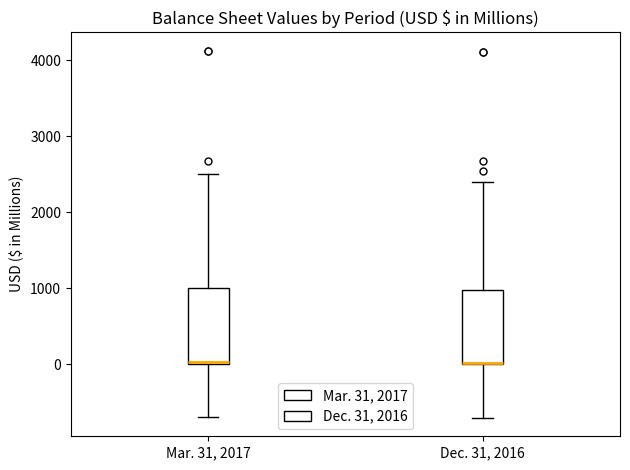

Reading left to right, read every box against the y-axis: the position of its median line, the range the box covers, and the ends of its whiskers. The values are not printed on the chart, so give them approximately, as read against the axis.

Mar. 31, 2017: median 0, box 0 to 1000, whiskers -700 to 2500
Dec. 31, 2016: median 0 (drawn on the box's lower edge), box 0 to 1000, whiskers -700 to 2400